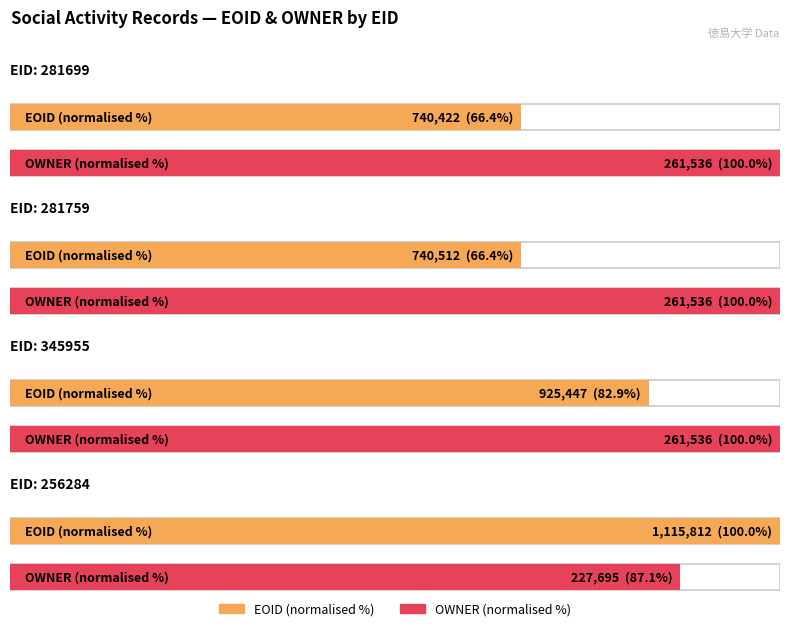

How many values in the EOID series are below 925447?

2